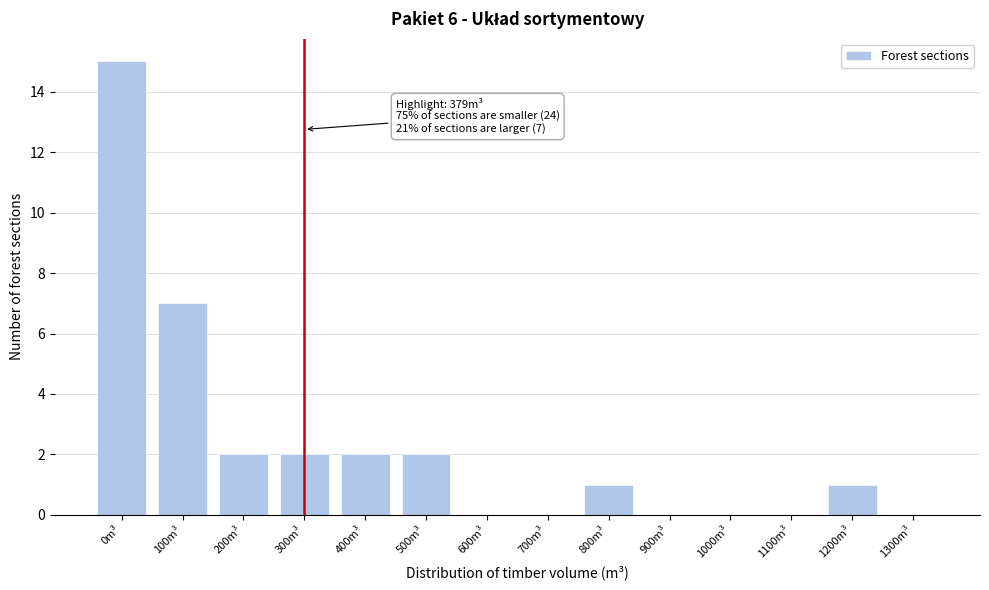

Reading left to right, list all the values displayed in this chart.

0m³=15	100m³=7	200m³=2	300m³=2	400m³=2	500m³=2	600m³=0	700m³=0	800m³=1	900m³=0	1000m³=0	1100m³=0	1200m³=1	1300m³=0